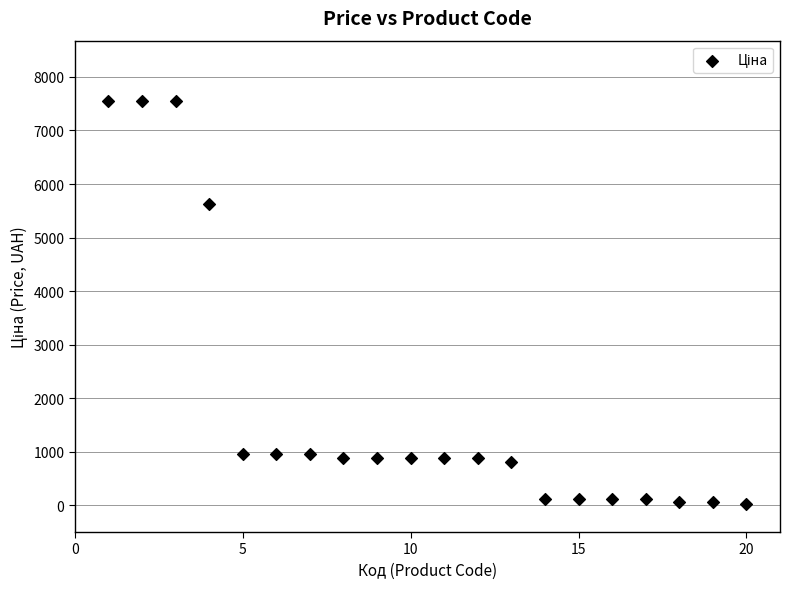

What Y value in the scatter plot is closest to 3788?

5636.0